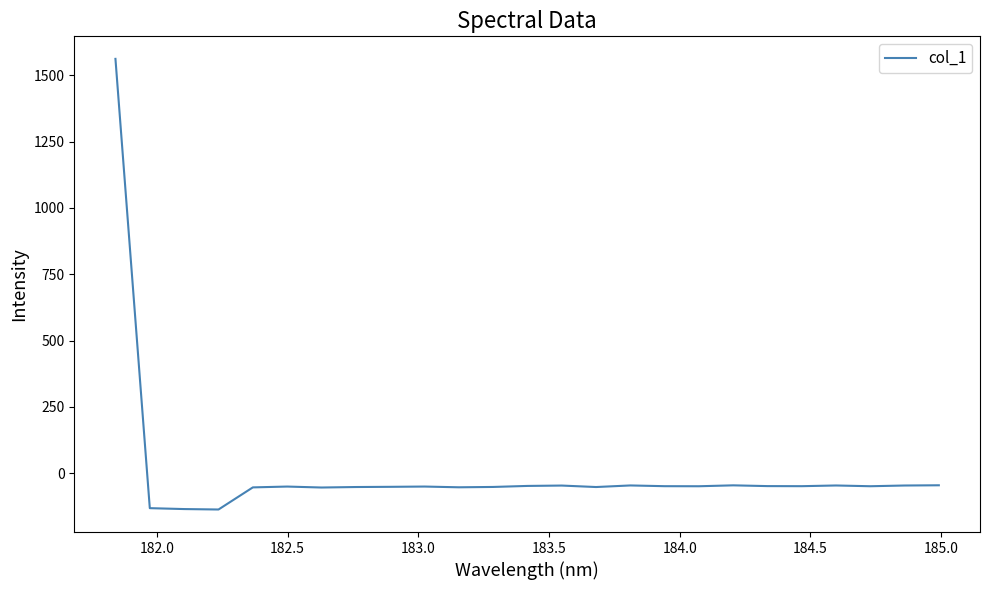

What is the maximum value shown in the chart?

1561.7